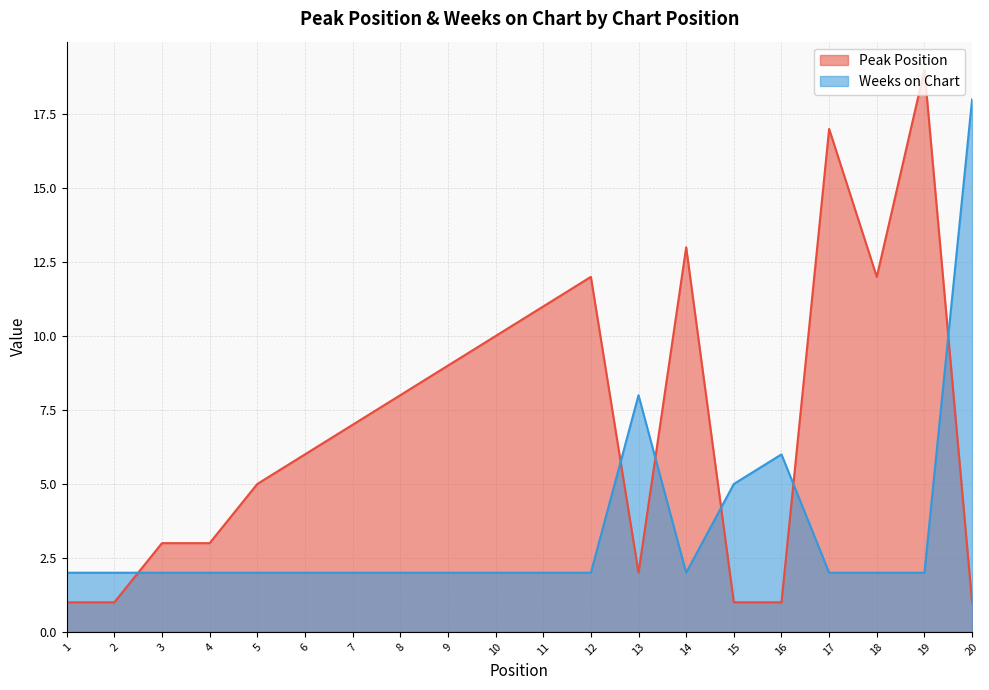

Is the value of Peak Position at 20 greater than the value of Weeks on Chart at 5?

No